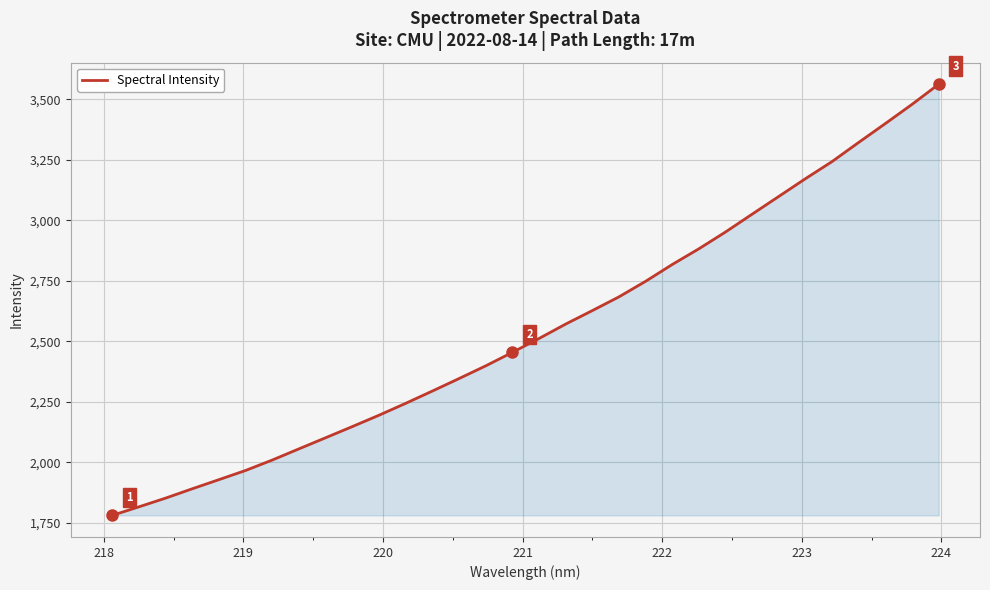

What is the greatest value displayed?

3562.3